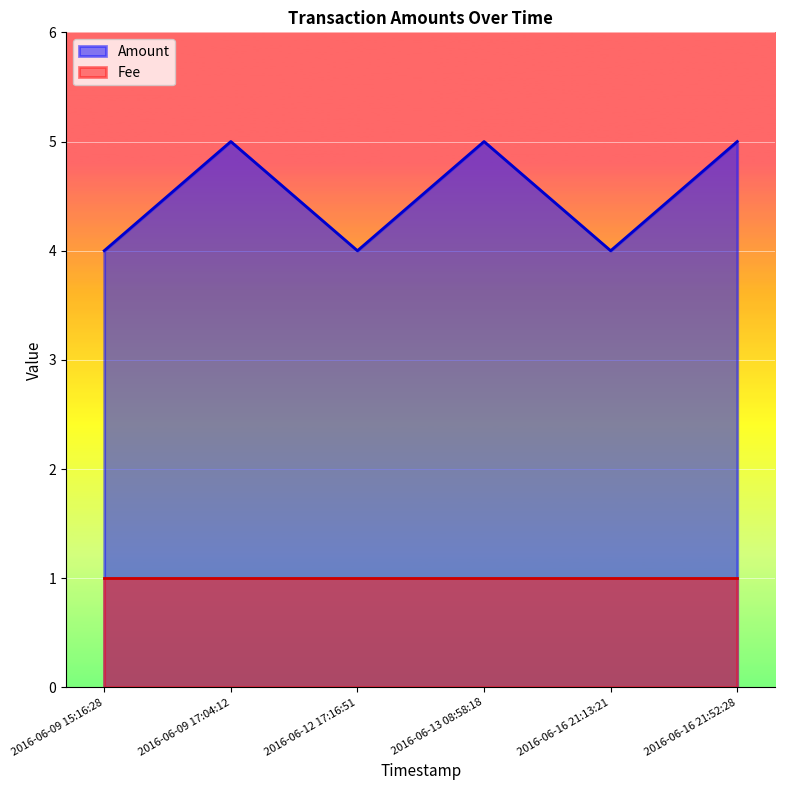

What position from the right is 2016-06-16 21:52:28?

1